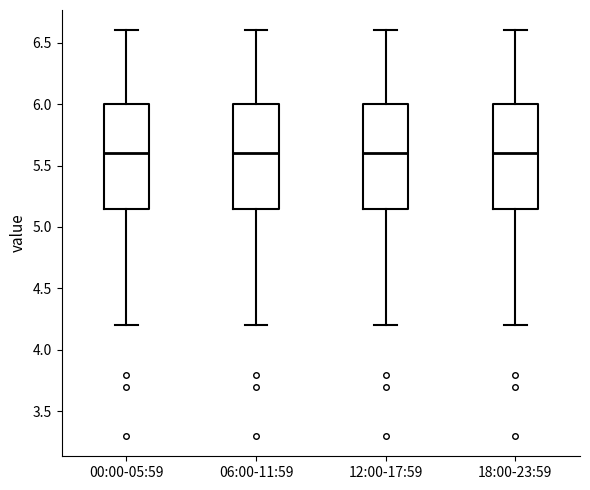

Where is the upper edge of the box for 00:00-05:59 on the y-axis? The values are not printed on the chart, so give them approximately, as read against the axis.

6.00